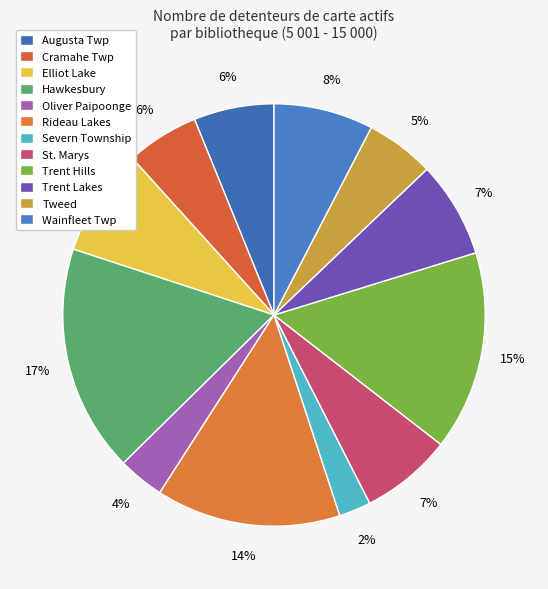

To the nearest percent, what portion does Rideau Lakes represent?

14%